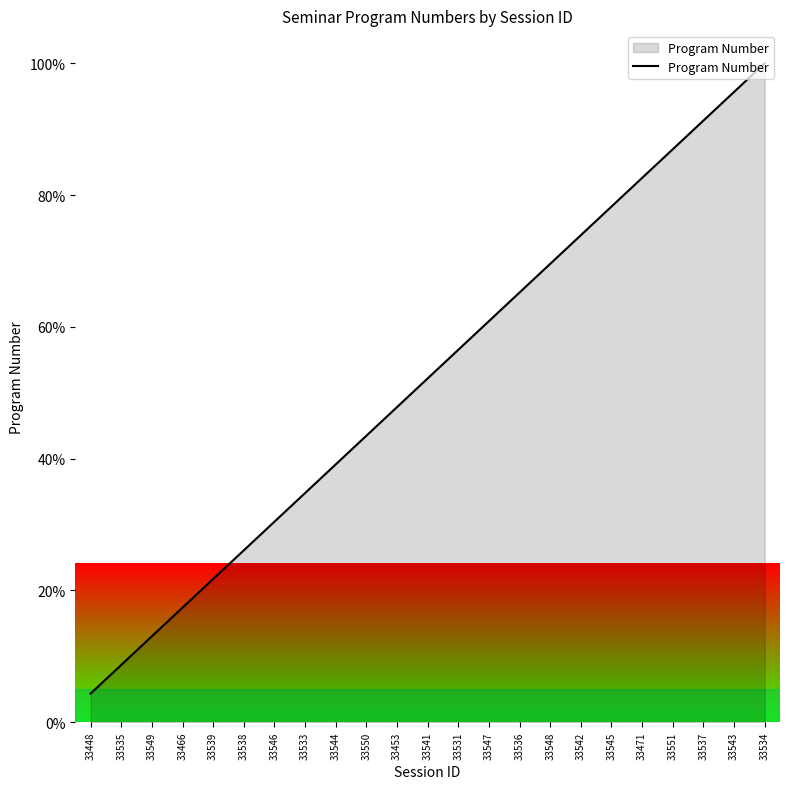

What is the change in value from 33550 to 33541?

+8.7